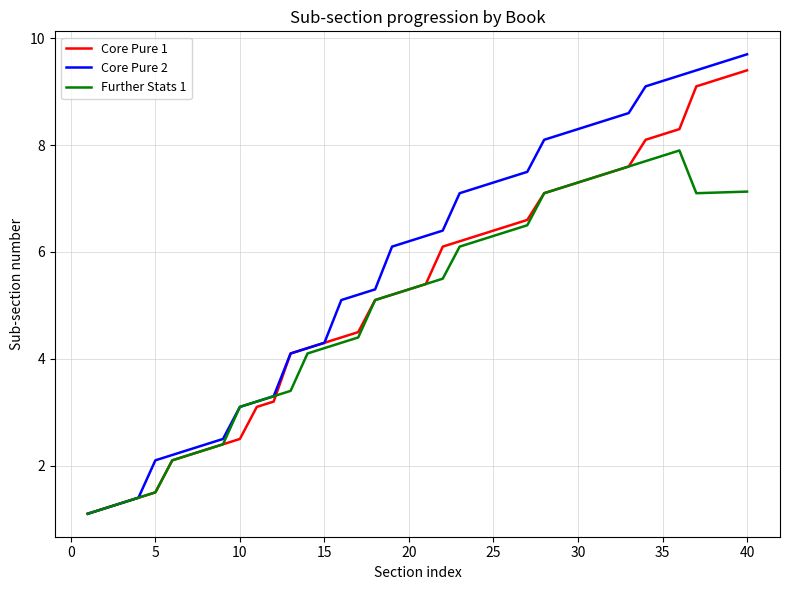

What is the minimum value for Core Pure 1?

1.1